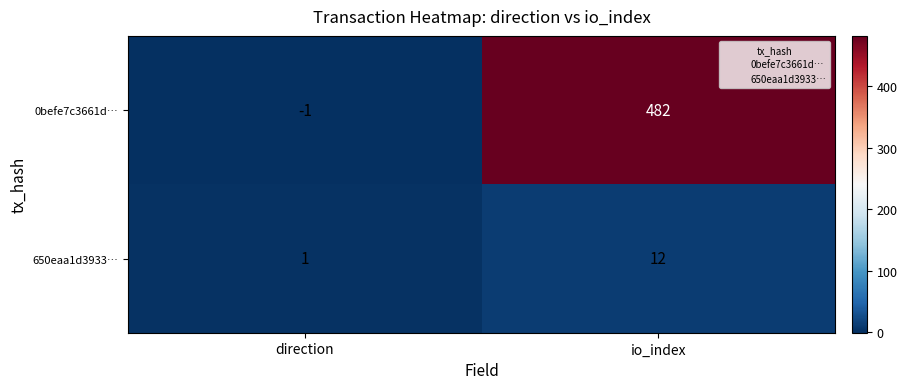

What is the minimum value shown in the chart?

-1